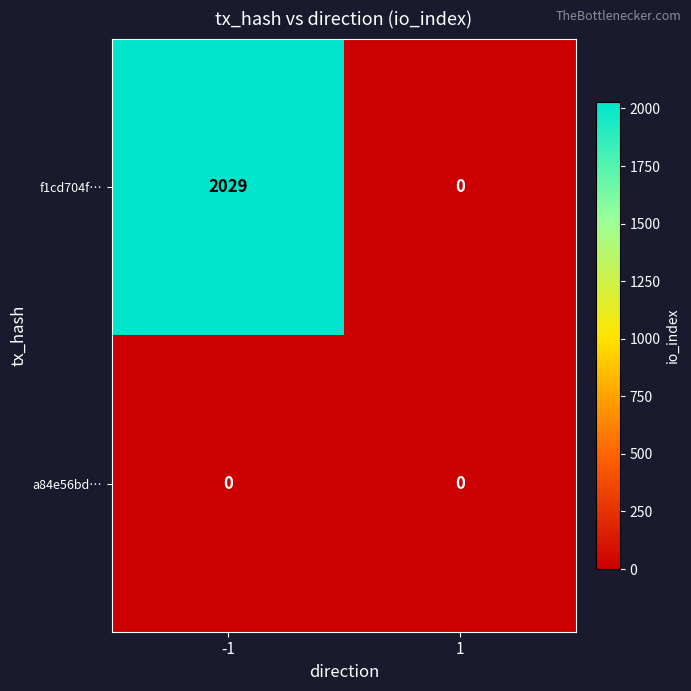

At which category is the sum across all series the highest?

-1